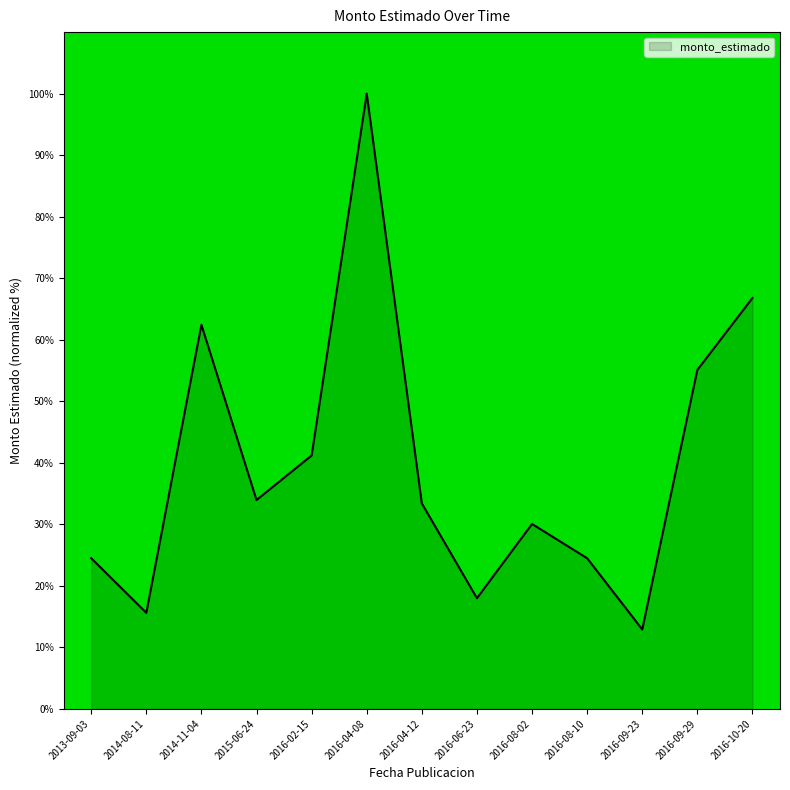

Reading right to left, list all the values displayed in this chart.

66.8	55.1	12.9	24.5	30.1	18.0	33.4	100.0	41.2	33.9	62.4	15.6	24.5